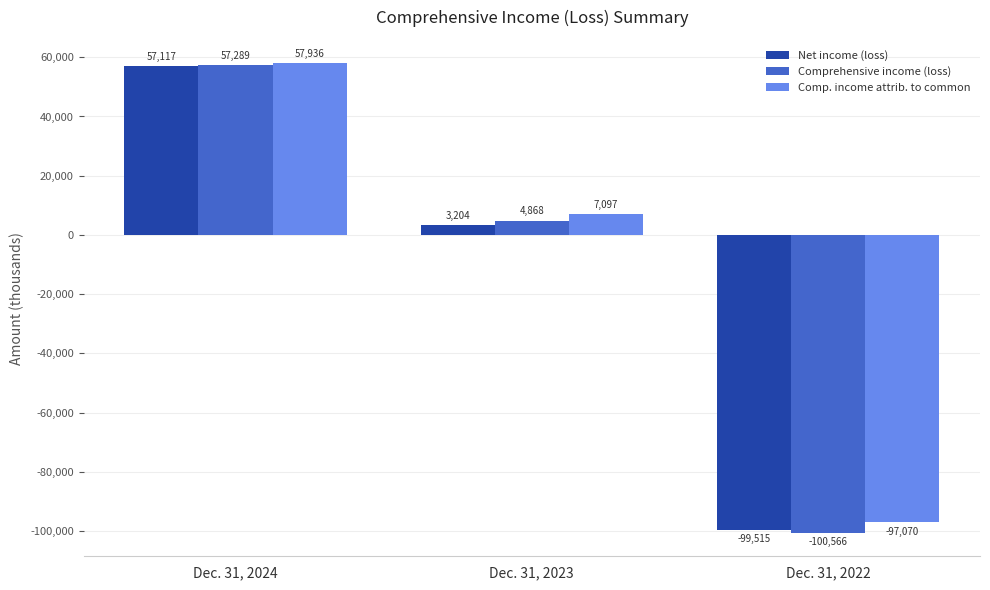

Is it true that Comprehensive income (loss) equals -53659 at Dec. 31, 2022?

False